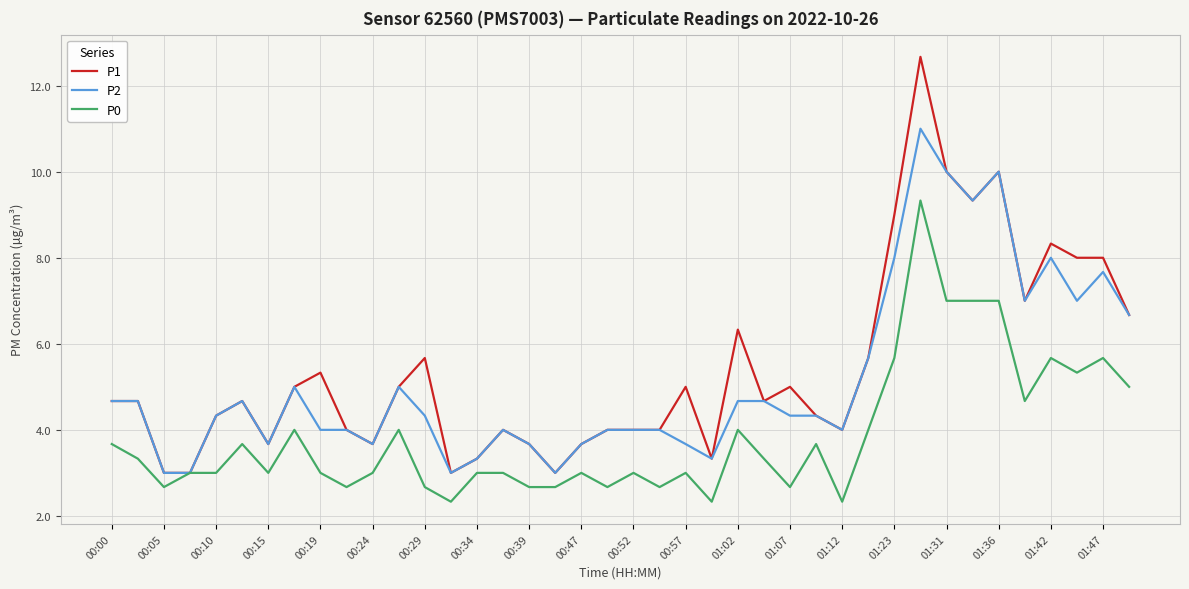

Reading right to left, transcribe all the data shown in this chart.

P1: 6.7	8.0	8.0	8.3	7.0	10.0	9.3	10.0	12.7	9.0	5.7	4.0	4.3	5.0	4.7	6.3	3.3	5.0	4.0	4.0	4.0	3.7	3.0	3.7	4.0	3.3	3.0	5.7	5.0	3.7	4.0	5.3	5.0	3.7	4.7	4.3	3.0	3.0	4.7	4.7
P2: 6.7	7.7	7.0	8.0	7.0	10.0	9.3	10.0	11.0	8.0	5.7	4.0	4.3	4.3	4.7	4.7	3.3	3.7	4.0	4.0	4.0	3.7	3.0	3.7	4.0	3.3	3.0	4.3	5.0	3.7	4.0	4.0	5.0	3.7	4.7	4.3	3.0	3.0	4.7	4.7
P0: 5.0	5.7	5.3	5.7	4.7	7.0	7.0	7.0	9.3	5.7	4.0	2.3	3.7	2.7	3.3	4.0	2.3	3.0	2.7	3.0	2.7	3.0	2.7	2.7	3.0	3.0	2.3	2.7	4.0	3.0	2.7	3.0	4.0	3.0	3.7	3.0	3.0	2.7	3.3	3.7